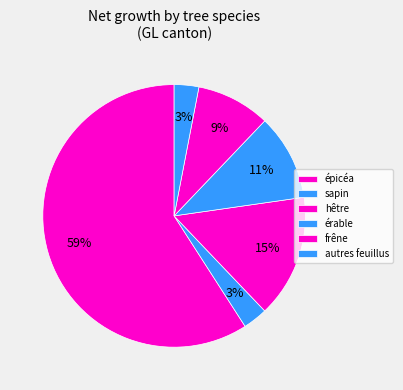

How many segments does this pie chart have?

6